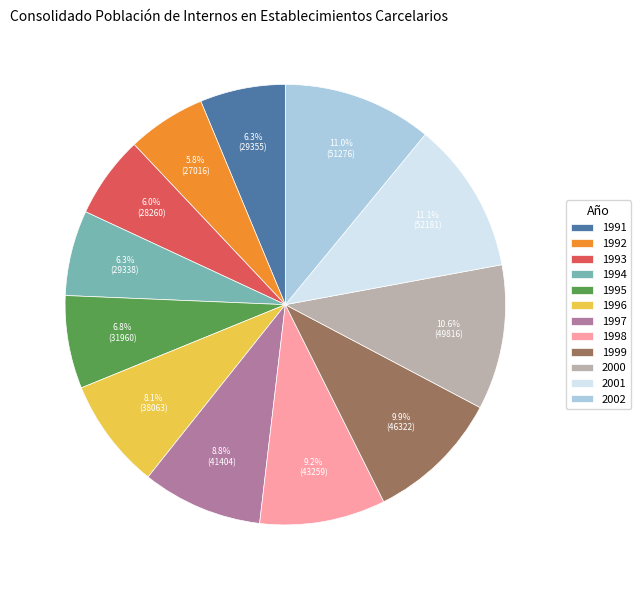

What is the total percentage of 1995 and 2002?

17.8%